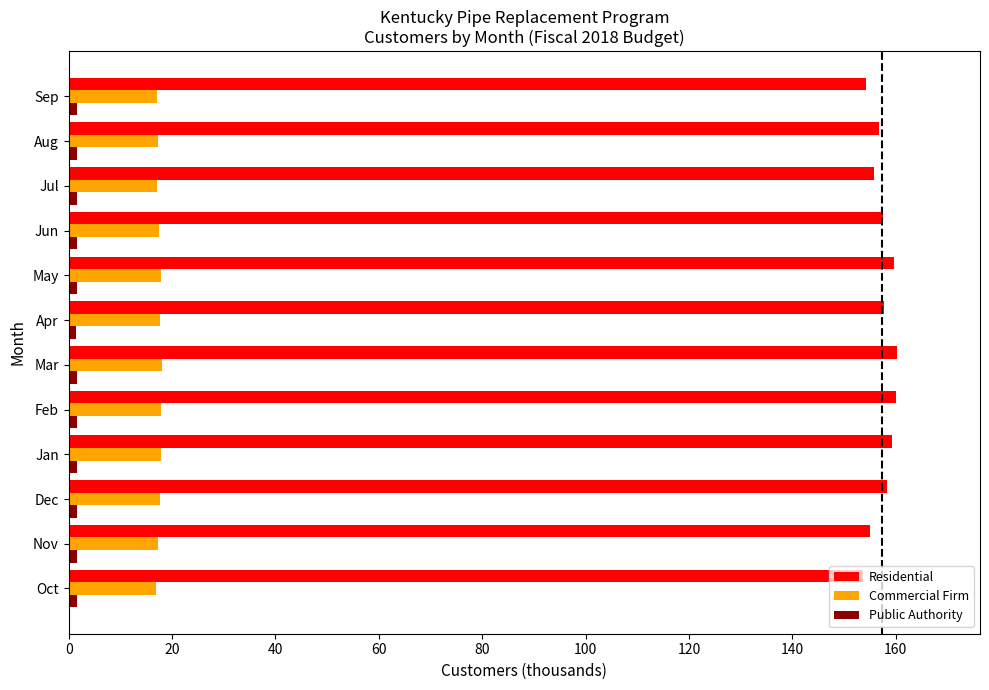

Which series has the largest range (max minus min)?

Residential